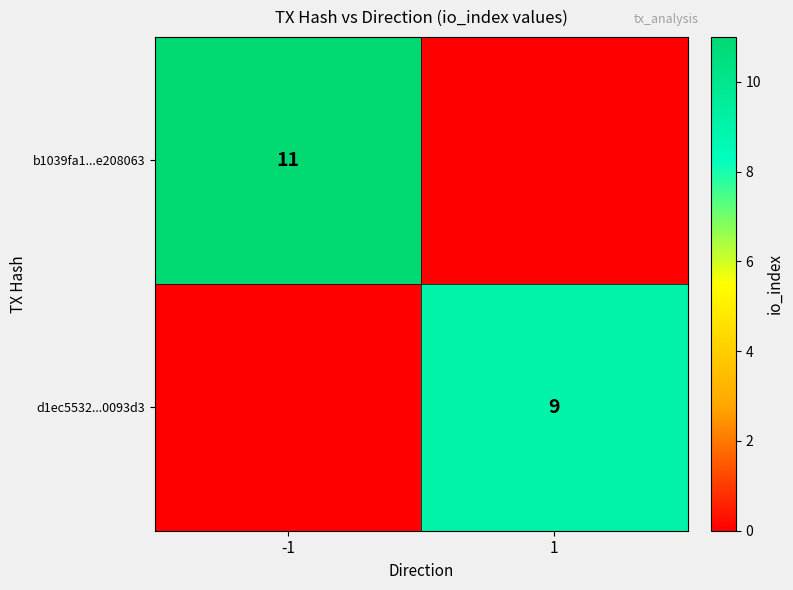

At which category is the sum across all series the highest?

-1